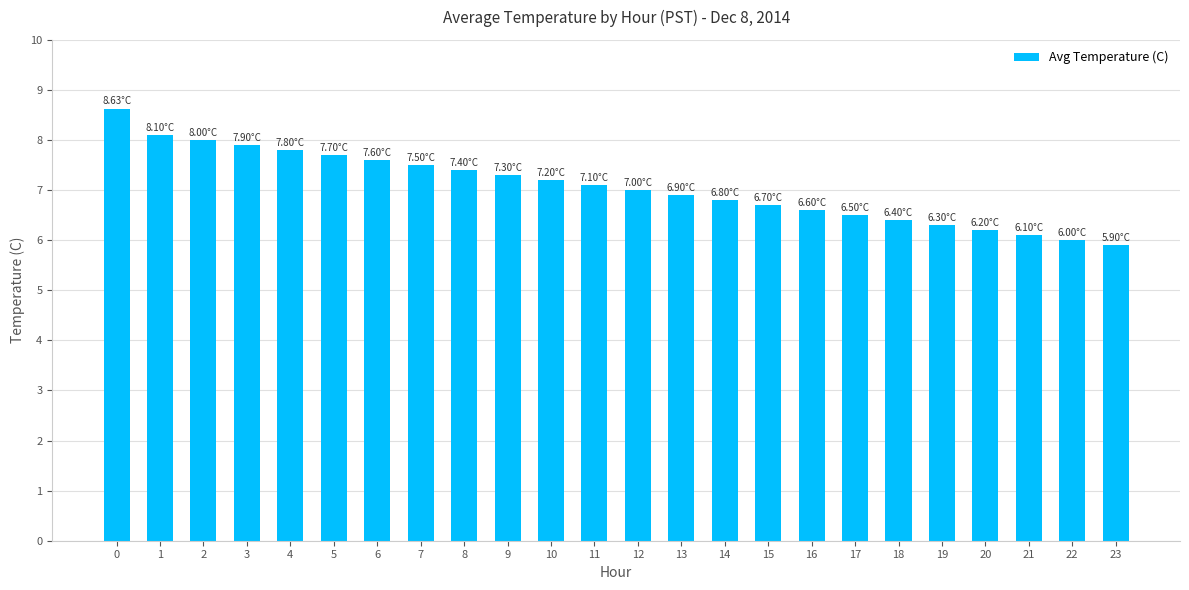

Approximately how many times larger is the value at 22 compared to 13?

0.9